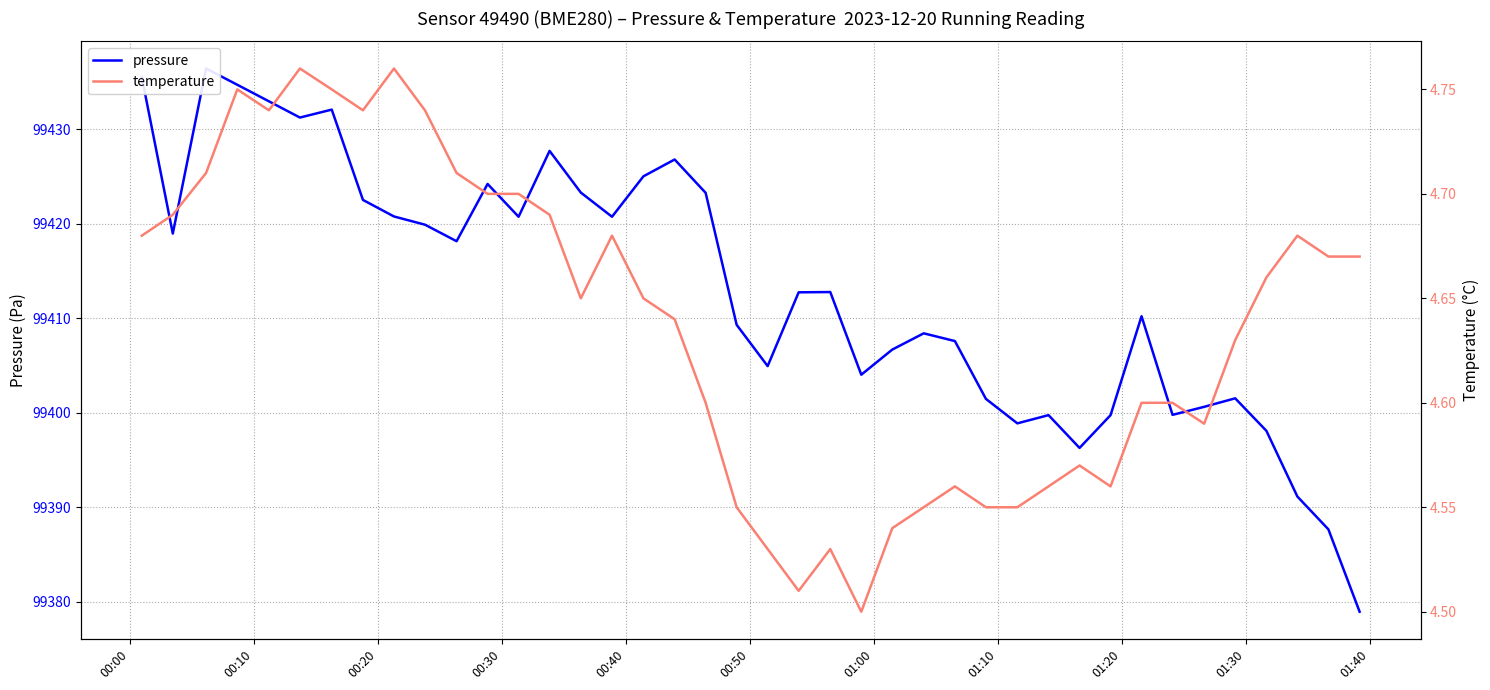

How many lines are shown in the chart?

2